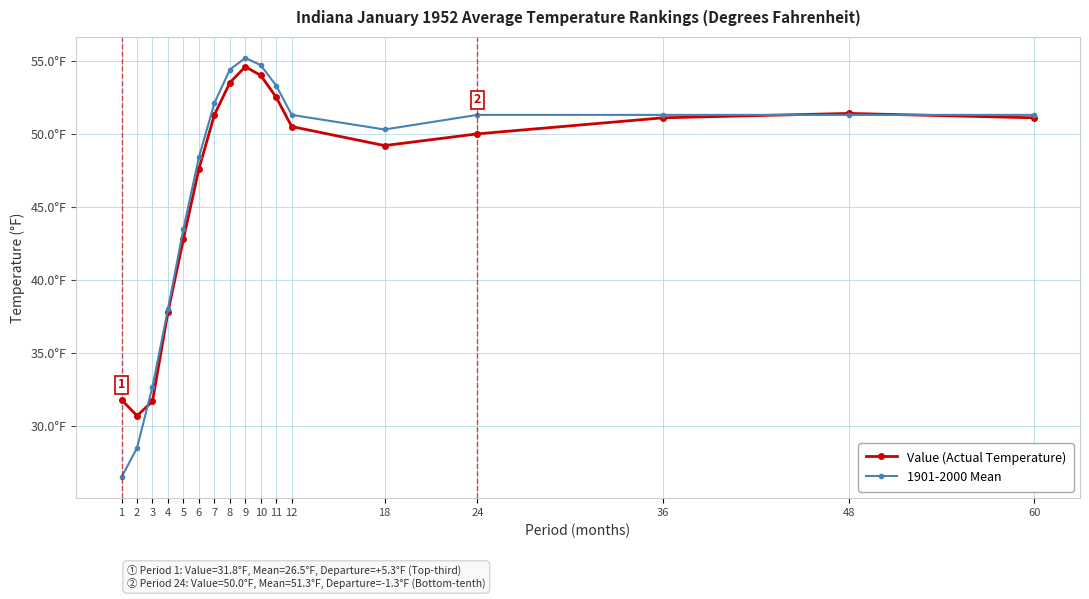

Rank the series by their maximum value, from highest to lowest.

1901-2000 Mean, Value (Actual Temperature)